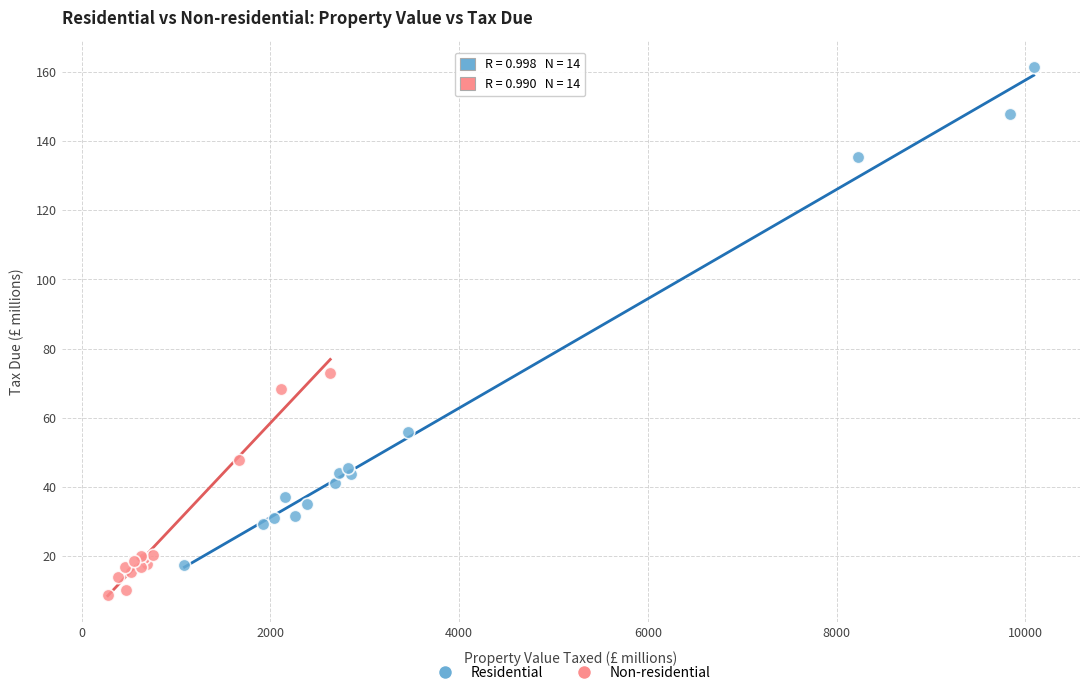

Which series contains the highest Y value?

Residential